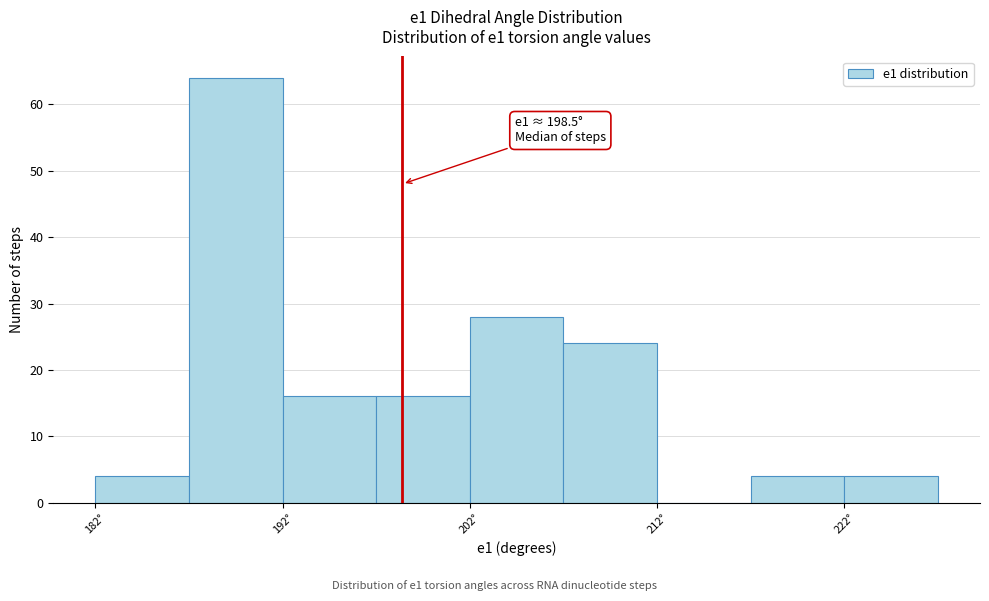

Over which range of the x-axis is the bar tallest?

187.1 to 192.1